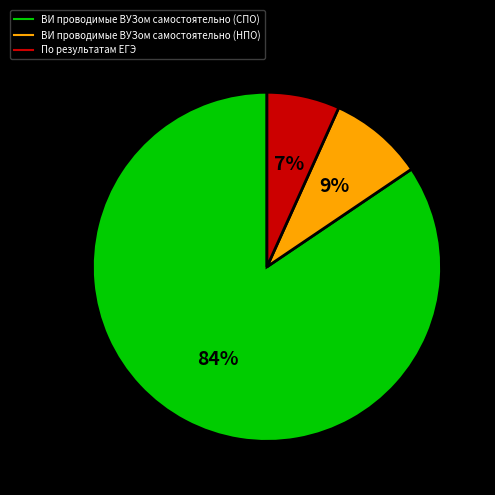

To the nearest percent, what is the average slice percentage?

33%